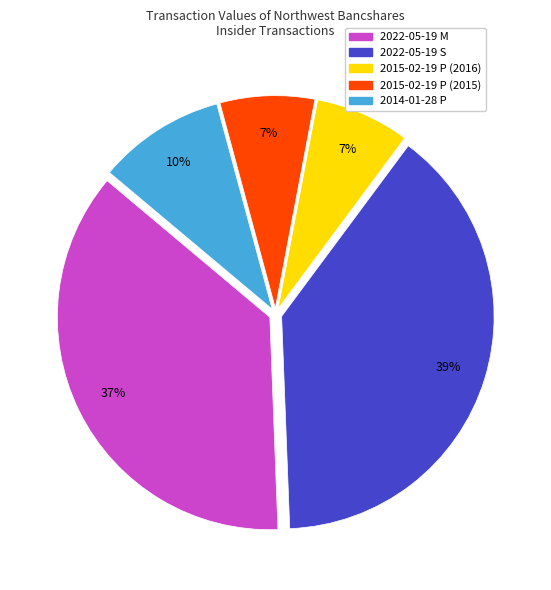

To the nearest percent, what portion does 2015-02-19 P (2016) represent?

7%